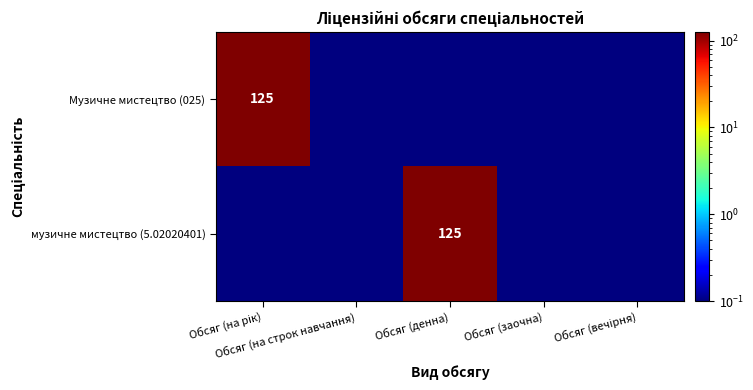

Which series has the widest spread of values?

Музичне мистецтво (025)